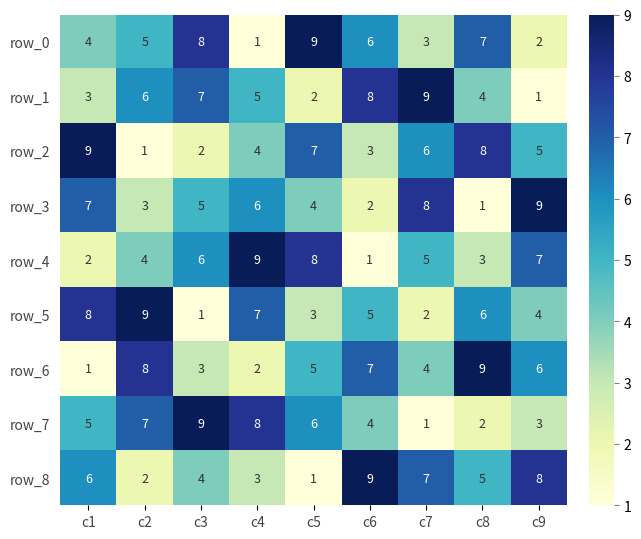

Is the value of row_6 at c9 greater than the value of row_0 at c8?

No